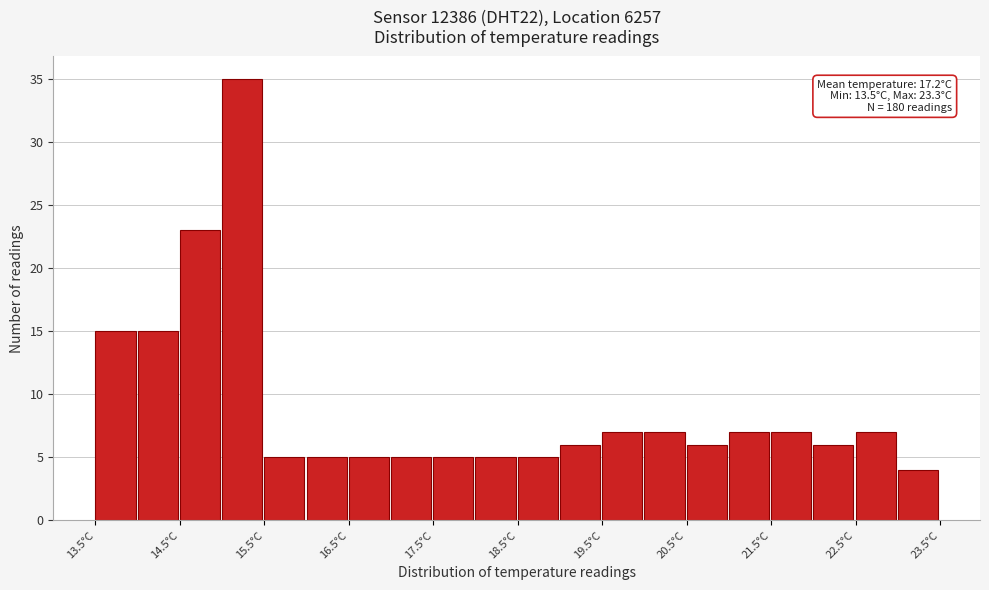

Over which range of the x-axis is the bar tallest?

15.0 to 15.5